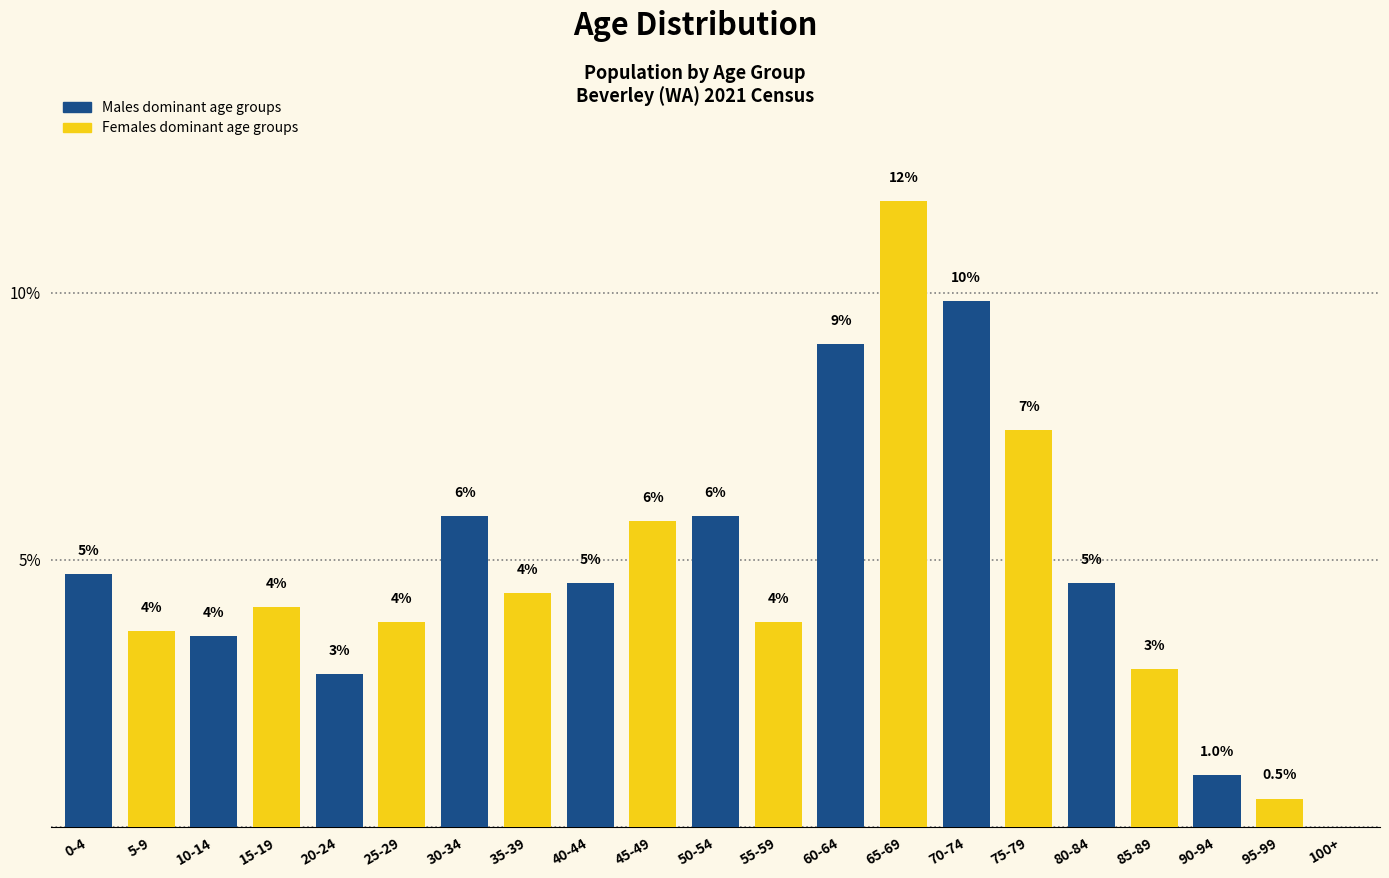

Are the bars horizontal?

No